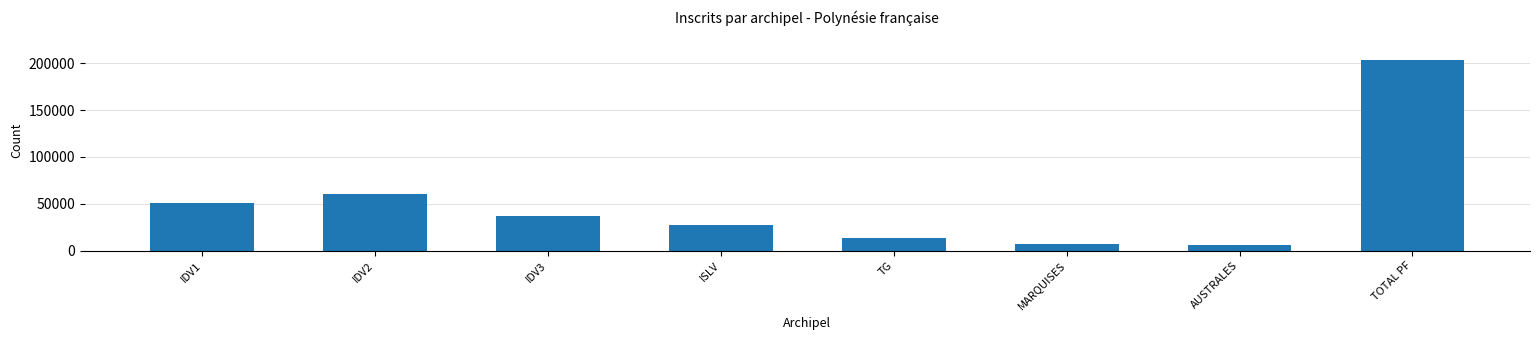

Reading right to left, extract all data points from this chart.

203855	5636	7318	14026	27894	36881	60927	51173